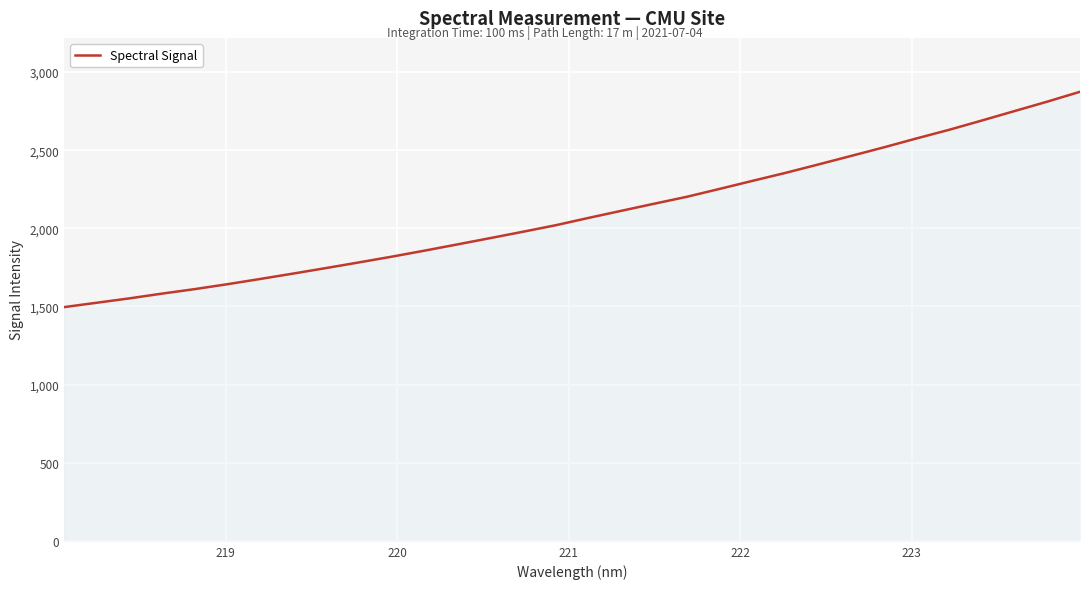

True or false: there are more than 2 points higher than both neighbors.

False